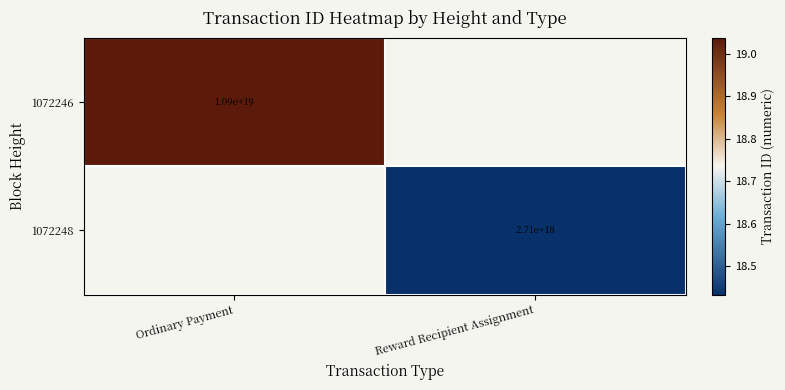

Is the value of 1072248 at Reward Recipient Assignment greater than the value of 1072246 at Ordinary Payment?

No